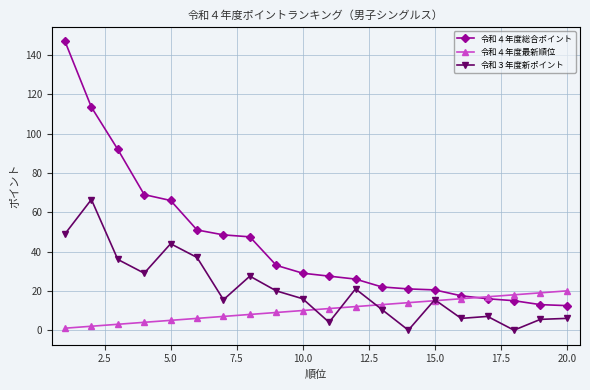

What are all the series names shown in the legend?

令和４年度総合ポイント, 令和４年度最新順位, 令和３年度新ポイント